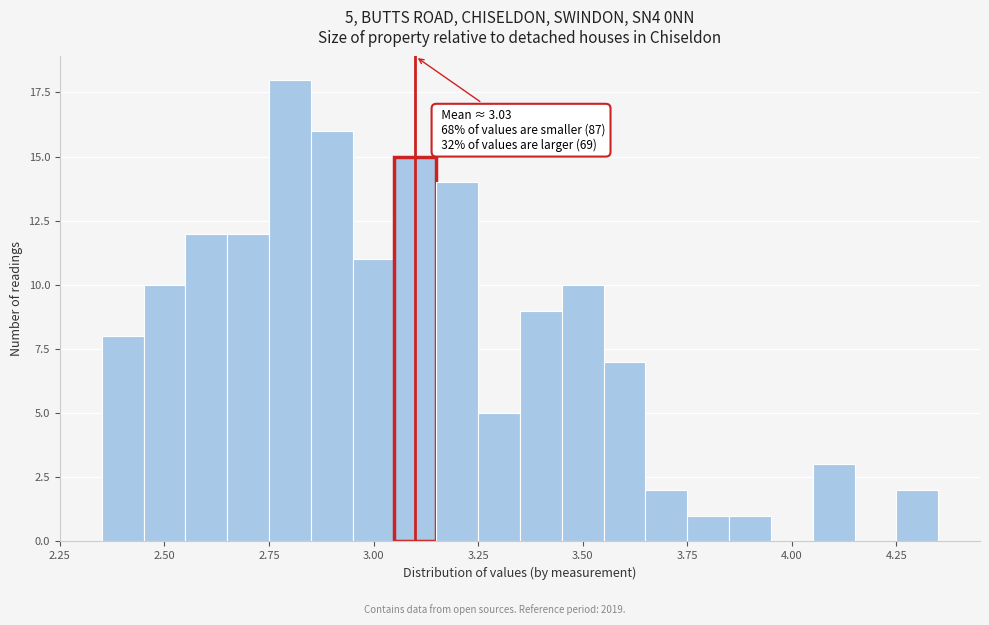

Read against the x-axis, roughly where is the centre of the tallest bar?

2.80